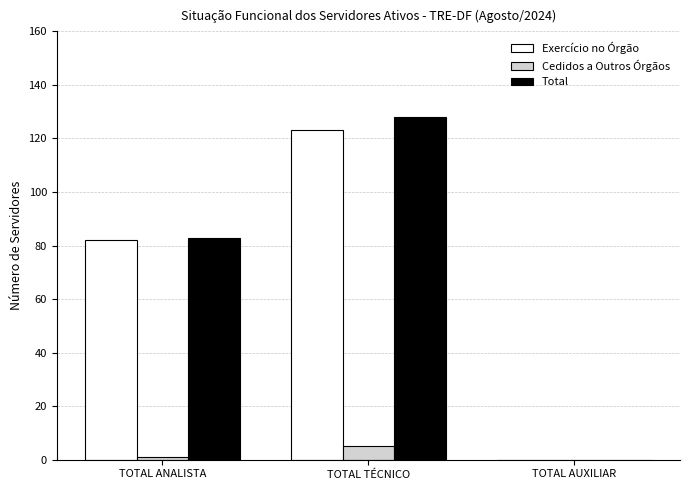

Reading left to right, list all the values displayed in this chart.

Exercício no Órgão: 82	123	0
Cedidos a Outros Órgãos: 1	5	0
Total: 83	128	0